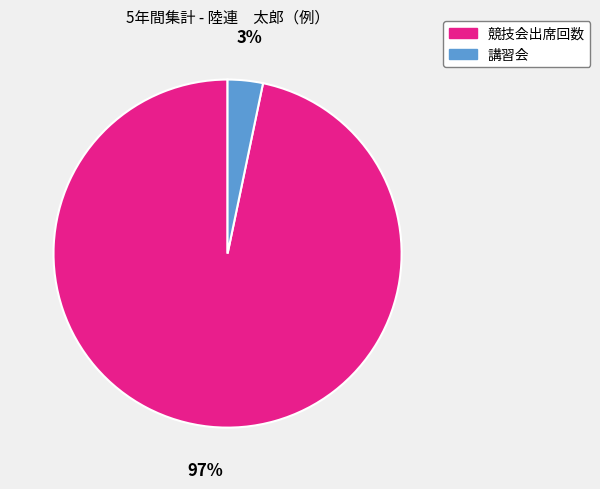

Count the number of slices in the pie.

2